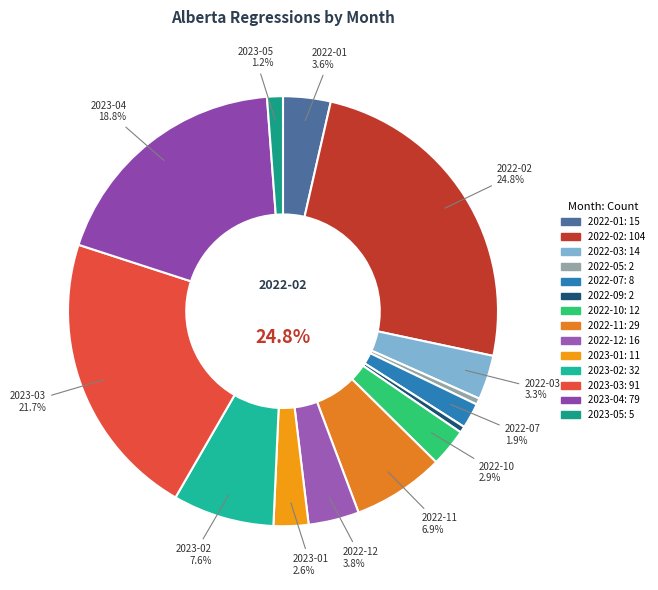

Does any single category account for the majority?

No